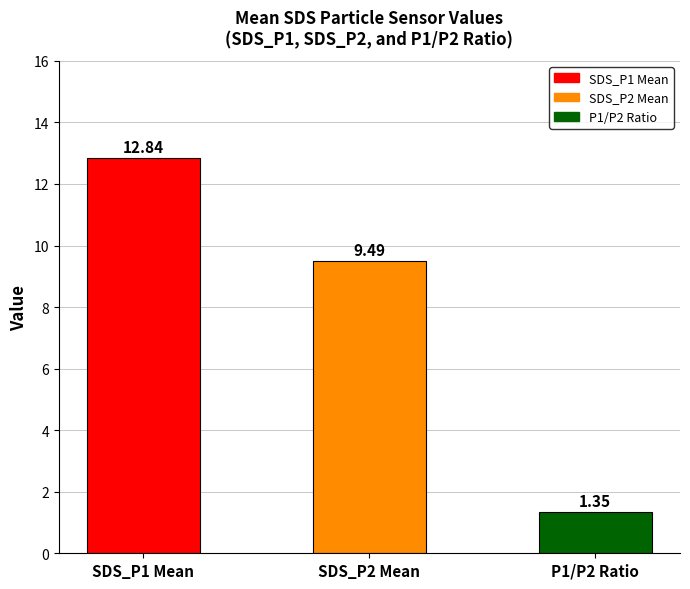

List the labels in order of value, largest first.

SDS_P1 Mean, SDS_P2 Mean, P1/P2 Ratio